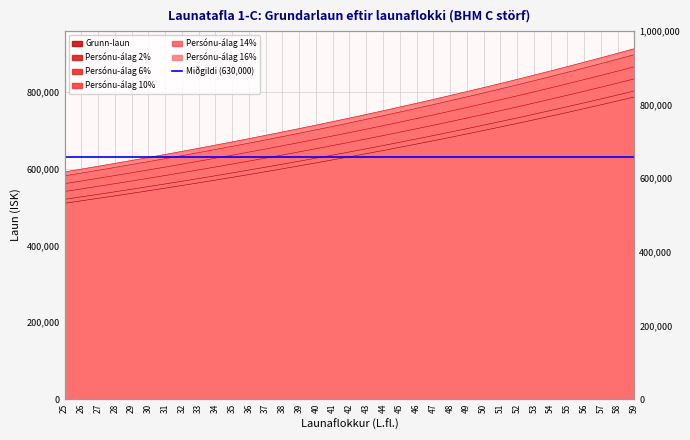

At how many categories does at least one series exceed 693312?

22